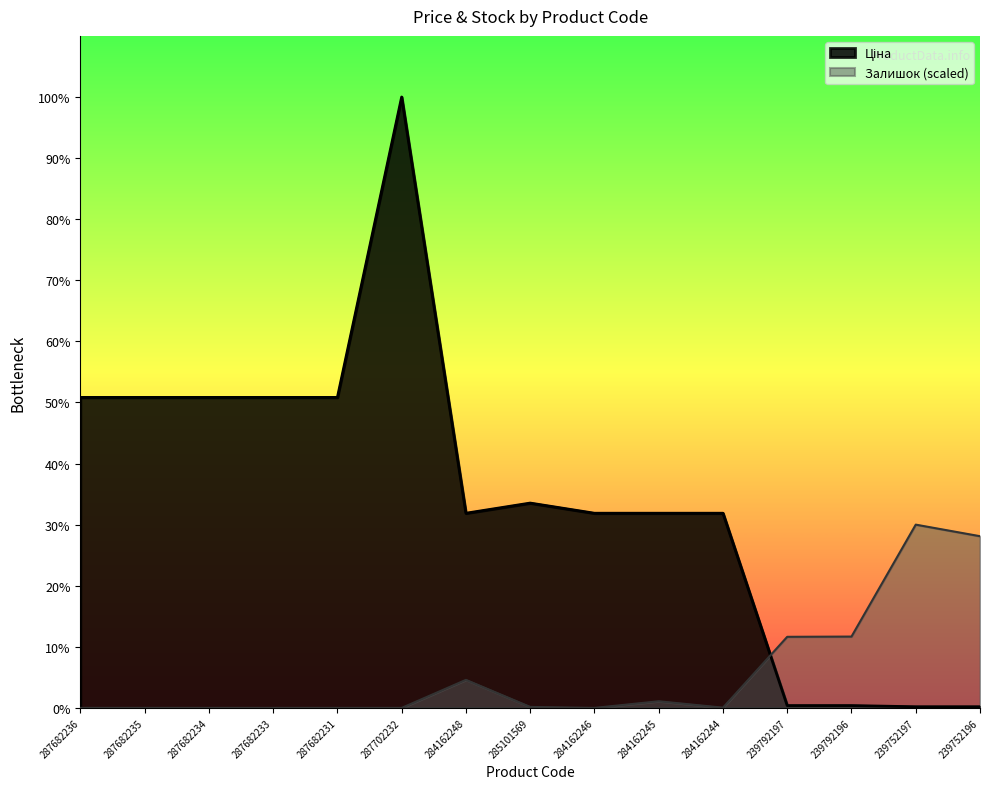

Between 287682231 and 239752197, which series saw the biggest shift?

Ціна